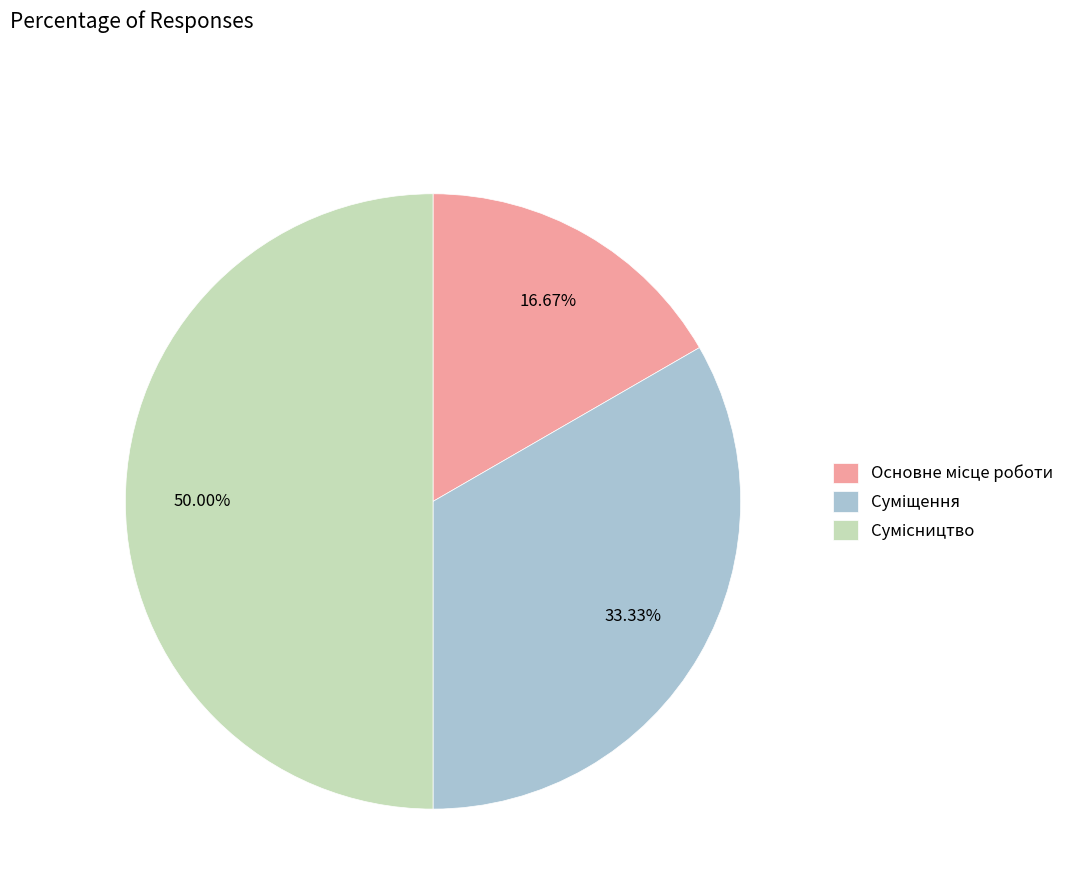

Rank the categories by value from highest to lowest.

Сумісництво, Суміщення, Основне місце роботи